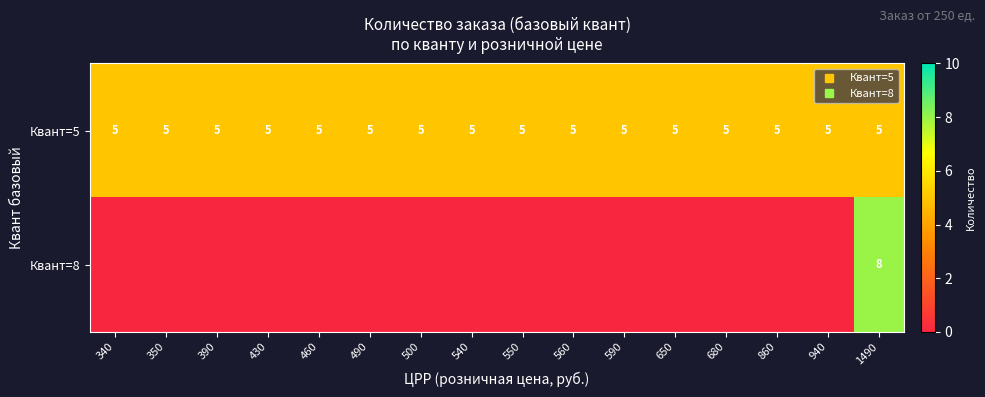

What is the difference between the maximum and minimum values in the Квант=8 series?

8